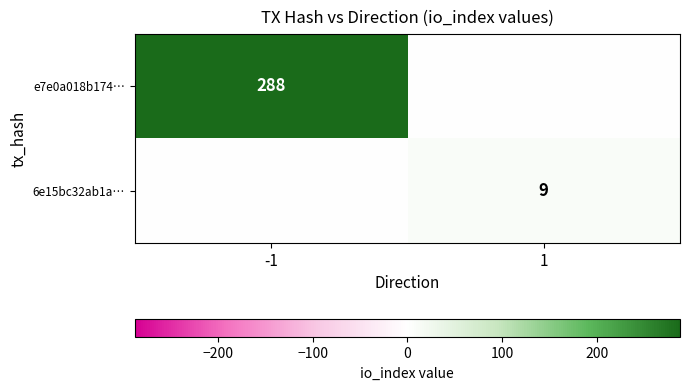

Is it true that 6e15bc32ab1a… equals 9 at 1?

True